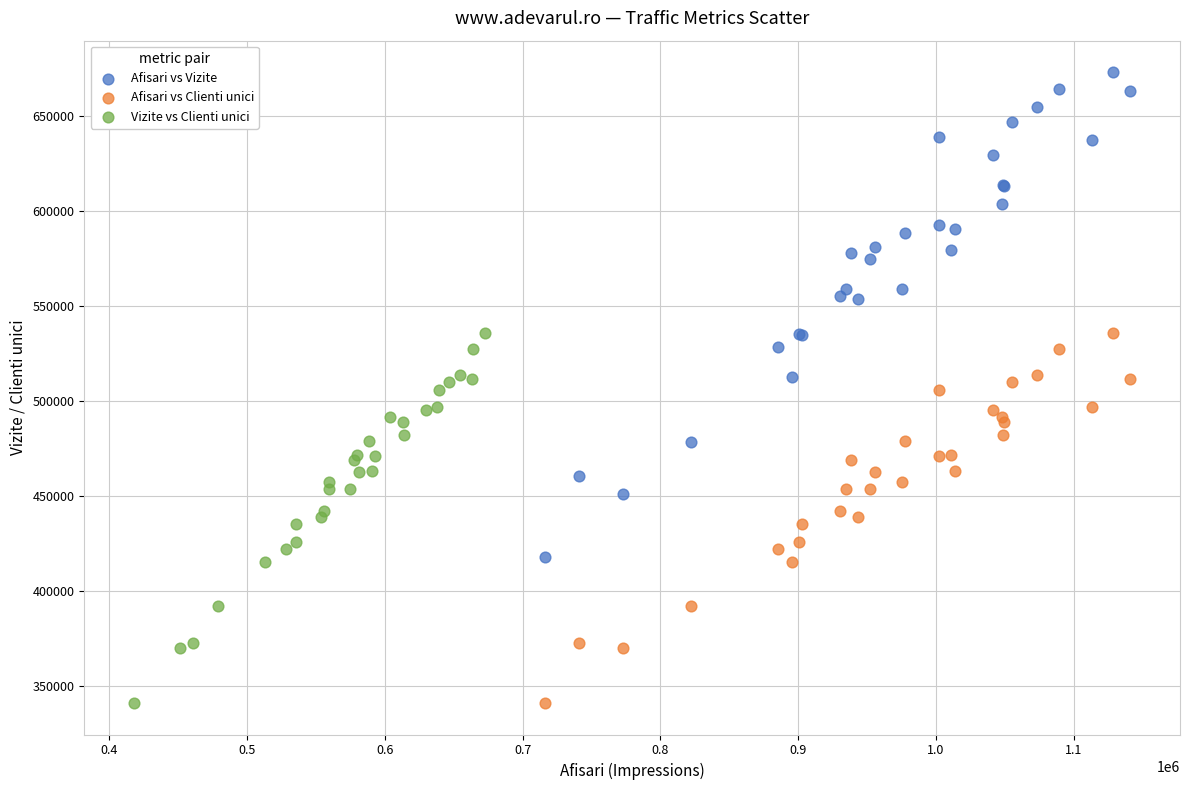

What are all the series names shown in the legend?

Afisari vs Vizite, Afisari vs Clienti unici, Vizite vs Clienti unici